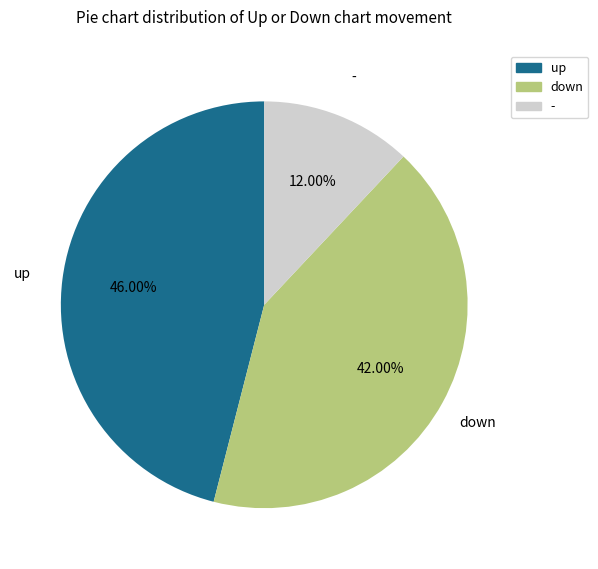

Do down and up together represent more than half of the pie?

Yes